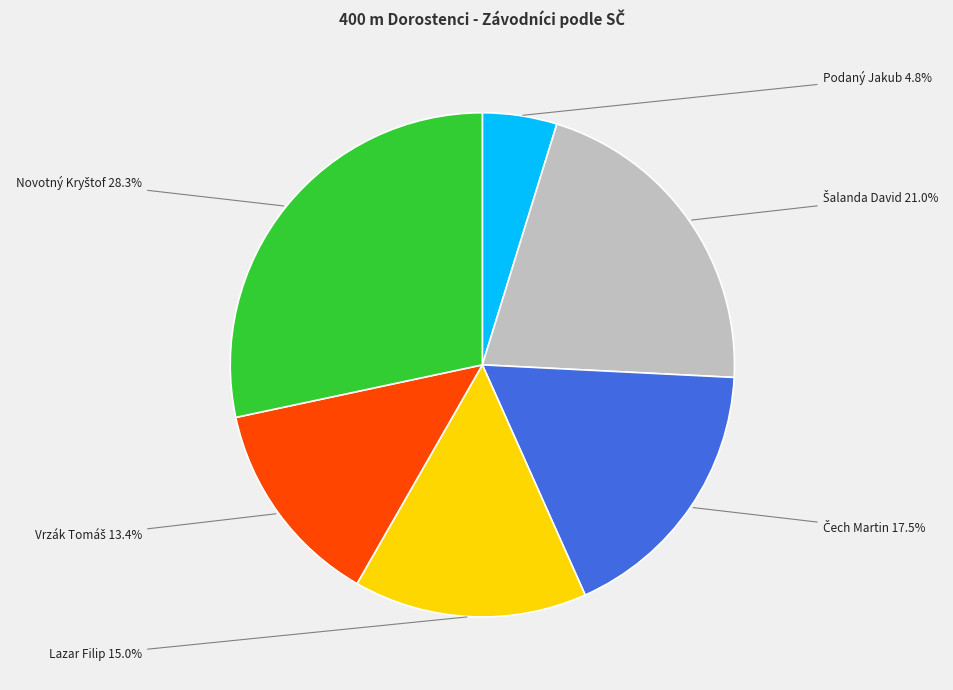

What is the ratio of the value at Lazar Filip to the value at Podaný Jakub?

3.1